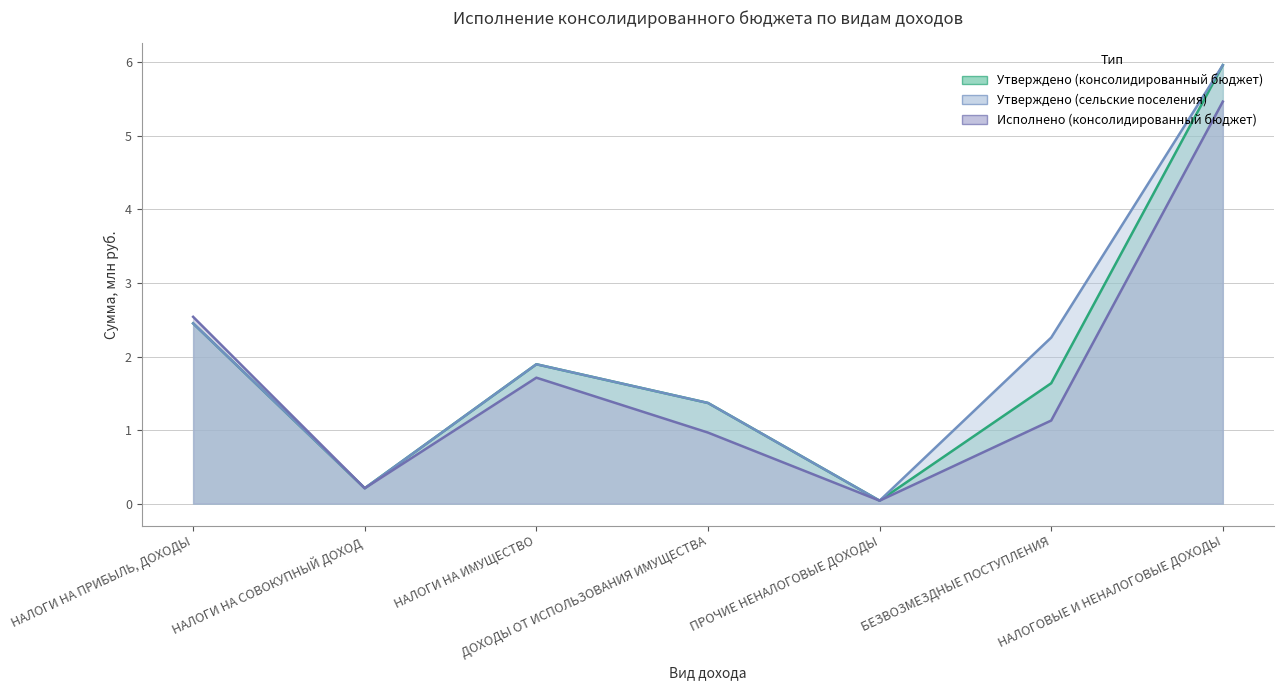

What is the label of the 7th point from the right?

НАЛОГИ НА ПРИБЫЛЬ, ДОХОДЫ